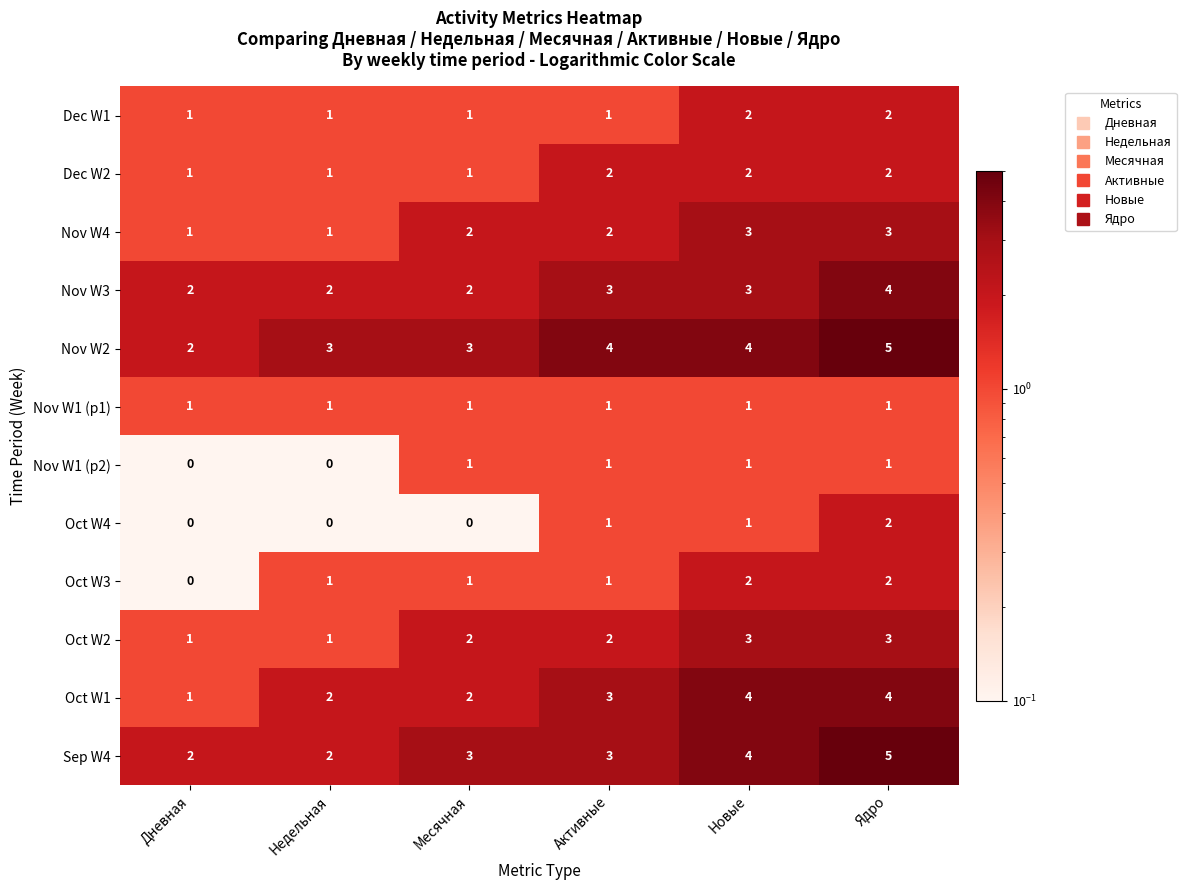

The Nov W4 series shows 1 at Активные. True or false?

False